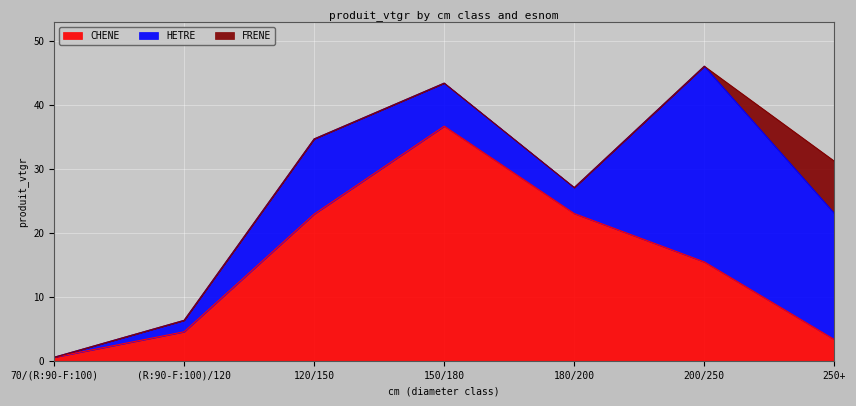

Rank the series by their maximum value, from lowest to highest.

FRENE, HETRE, CHENE